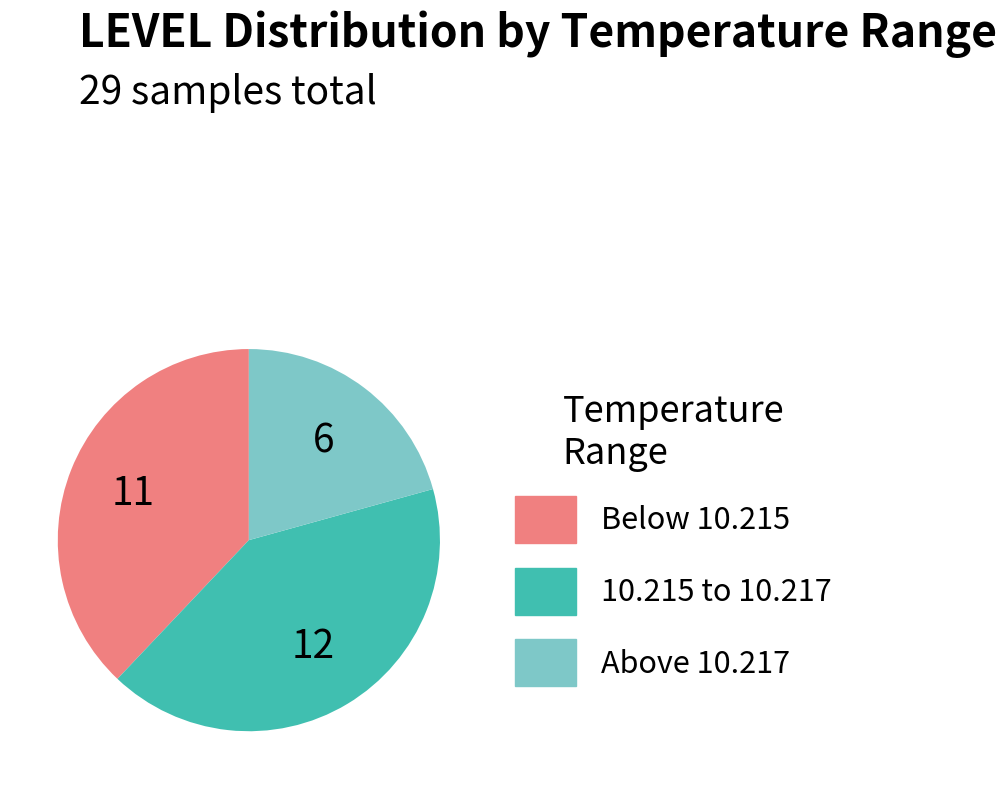

Does any single category account for the majority?

No